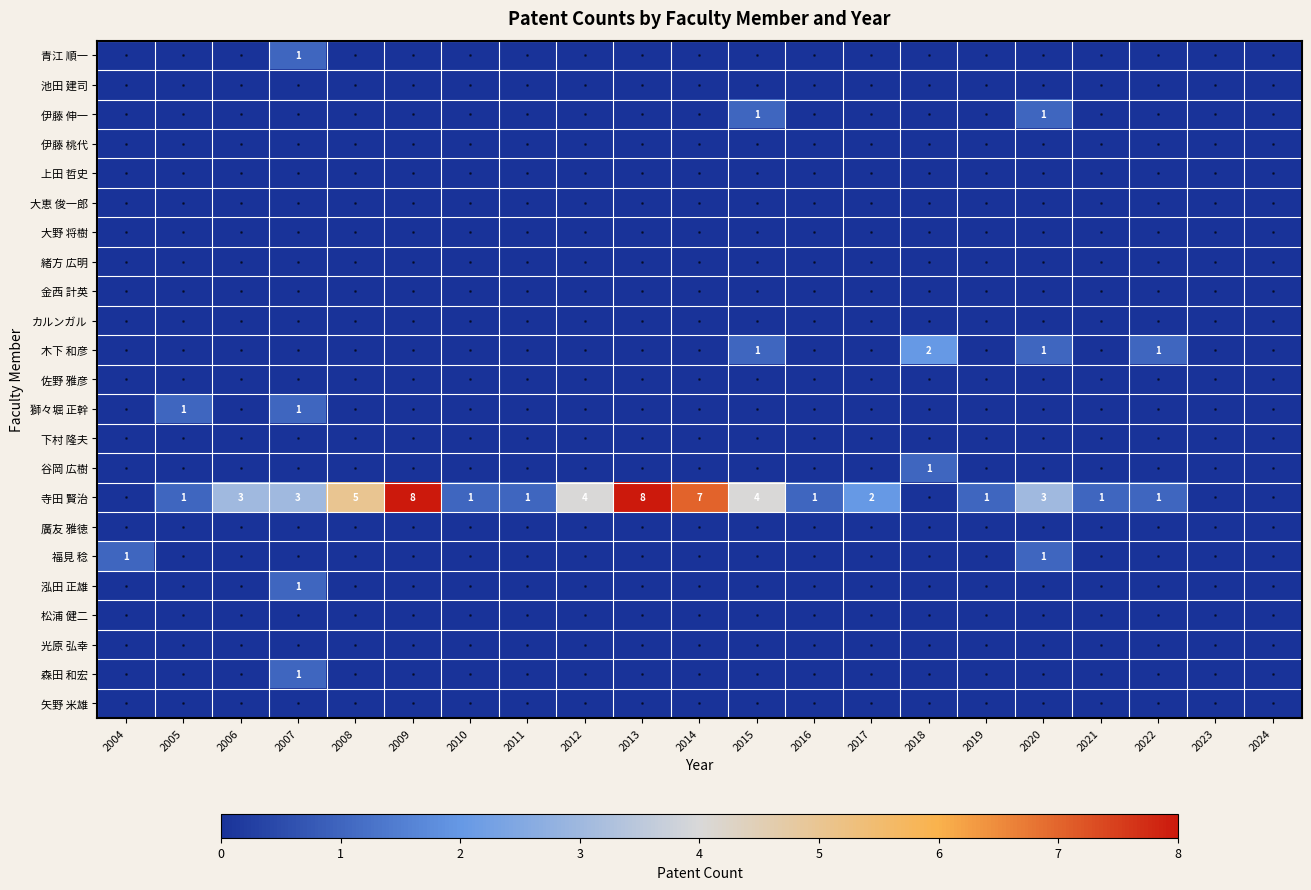

At which category is the sum across all series the highest?

2009